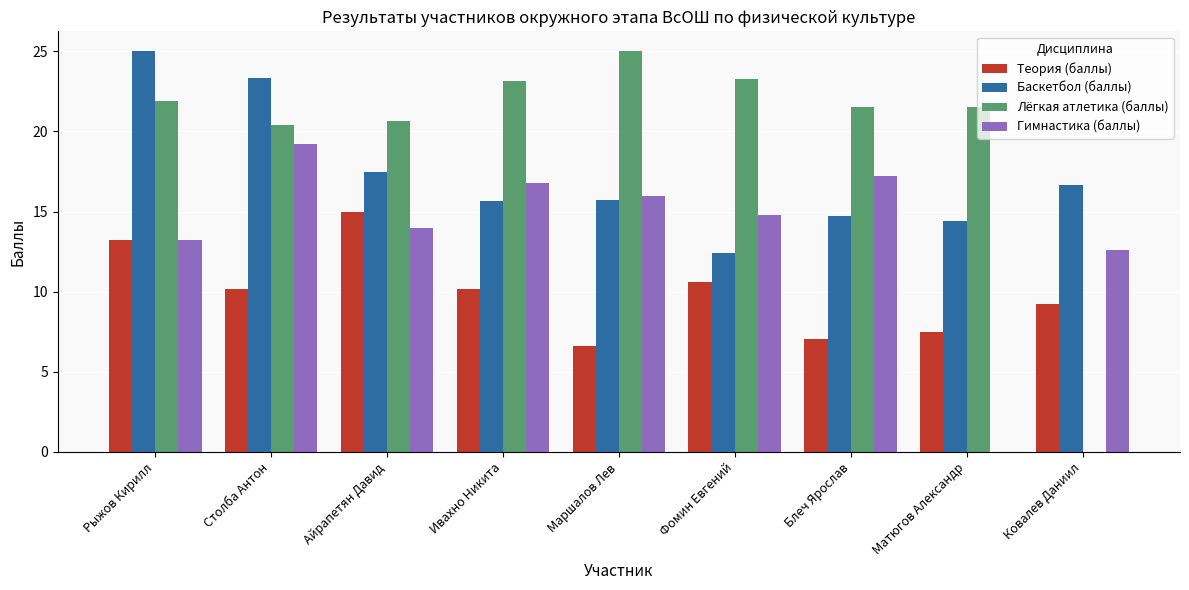

Which series has the largest range (max minus min)?

Лёгкая атлетика (баллы)